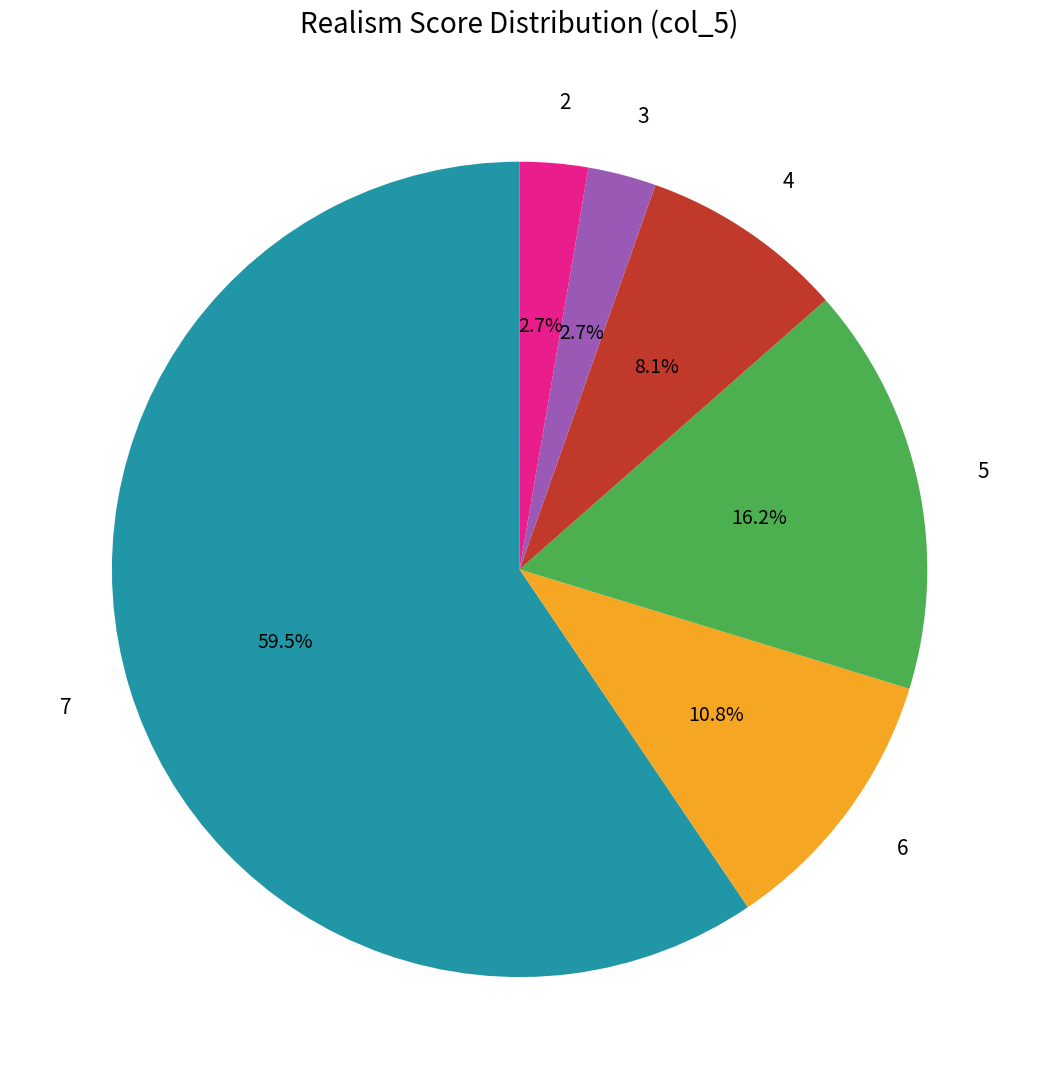

To the nearest percent, what is the average slice percentage?

17%